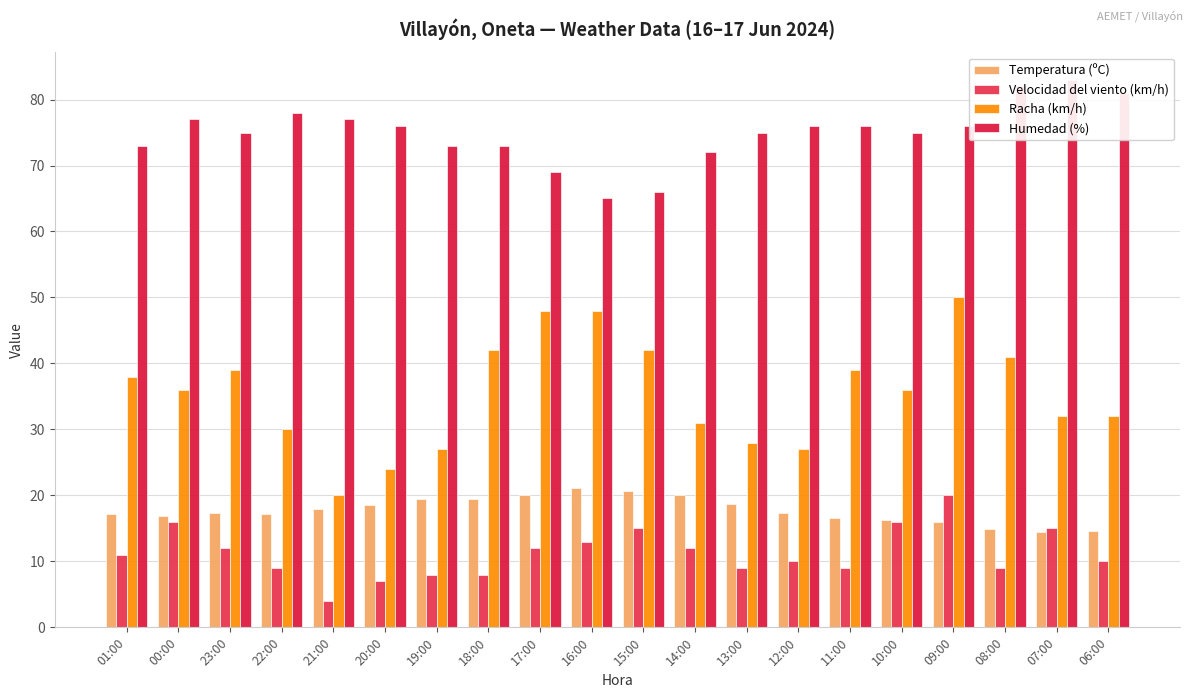

What is the value of the Racha (km/h) bar at the 8th from the left?

42.0